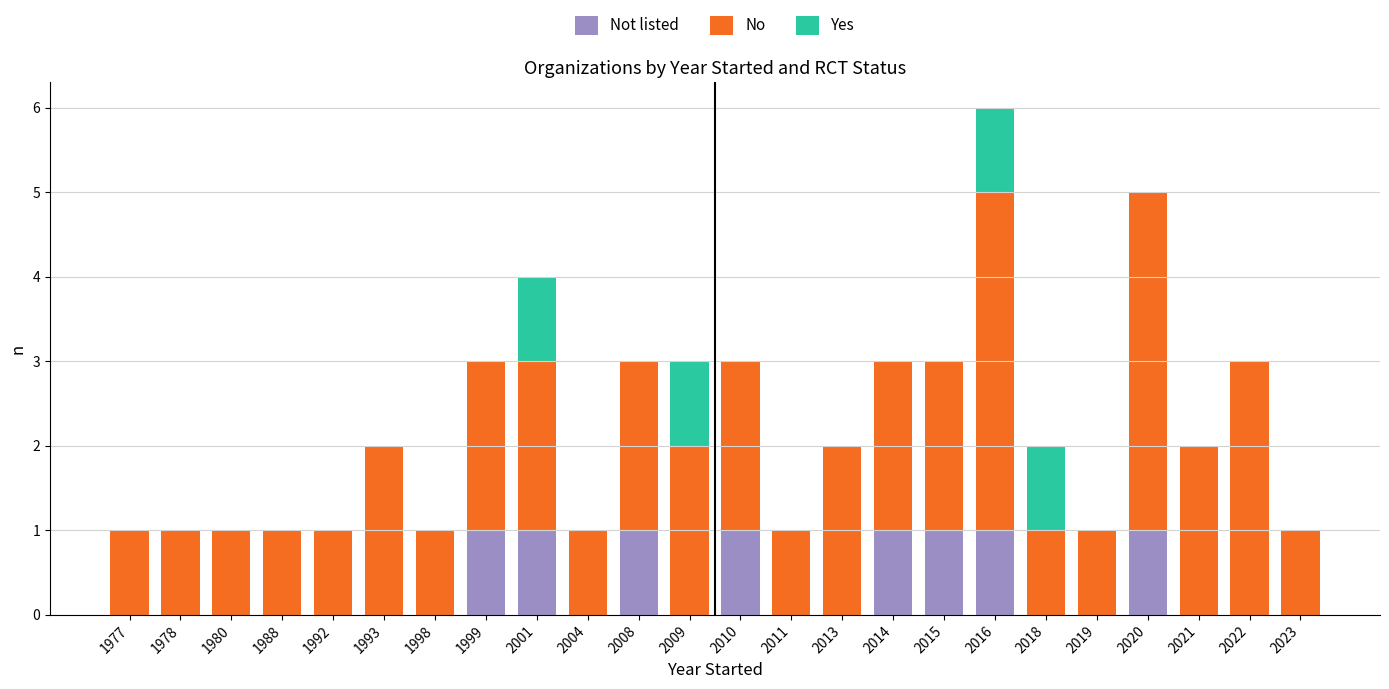

At which category is the sum across all series the highest?

2016